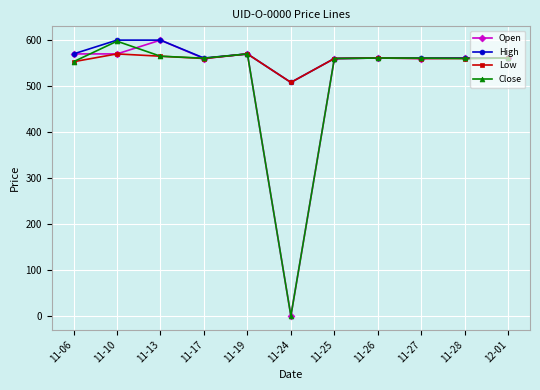

Where is the first local maximum for Open?

11-13